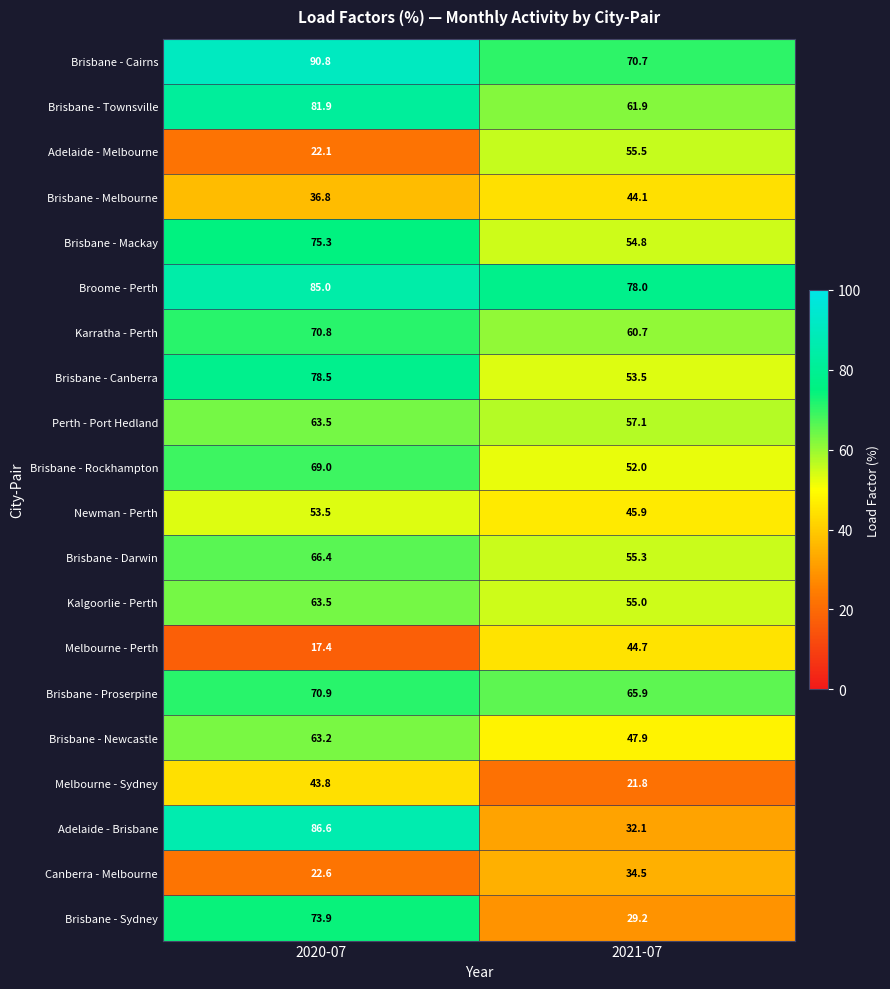

True or false: Brisbane - Newcastle has a value of 63.2 at 2020-07.

True